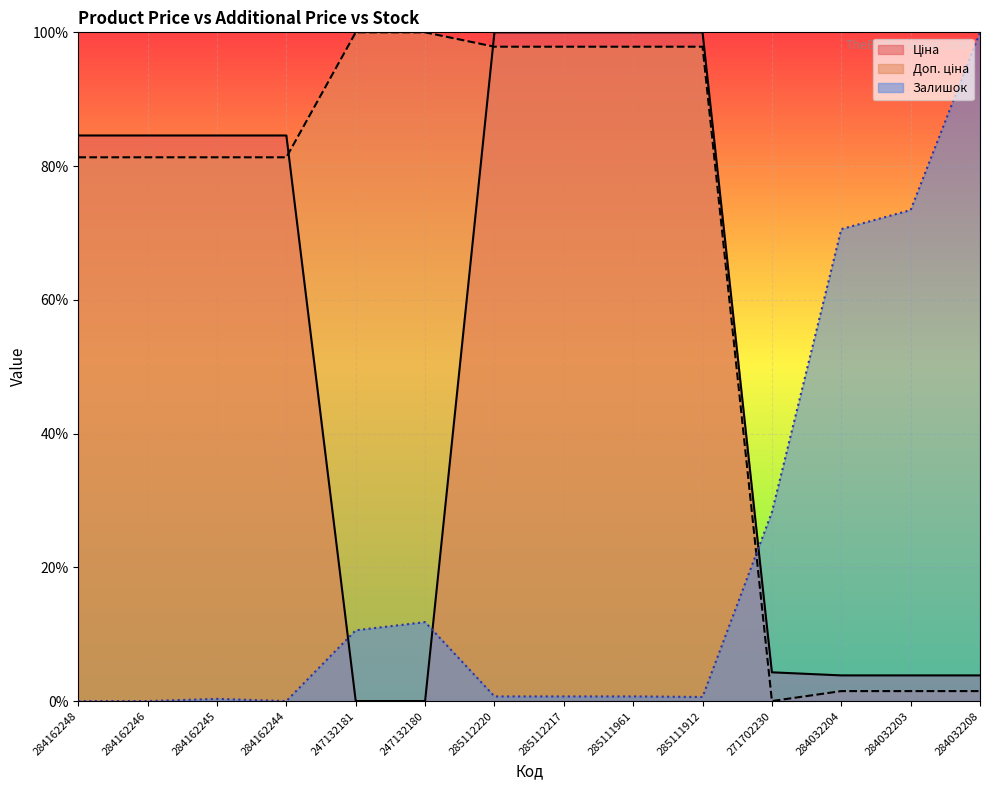

Which label corresponds to the largest value in the chart?

285112220